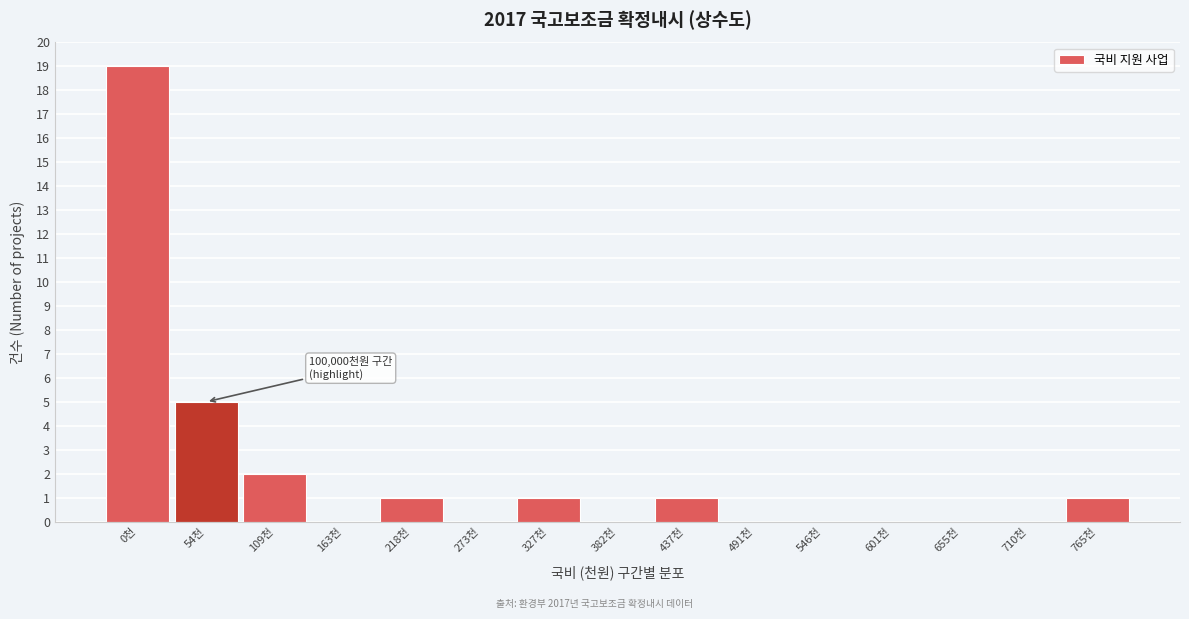

Reading left to right, transcribe all the data shown in this chart.

0천=19	54천=5	109천=2	163천=0	218천=1	273천=0	327천=1	382천=0	437천=1	491천=0	546천=0	601천=0	655천=0	710천=0	765천=1